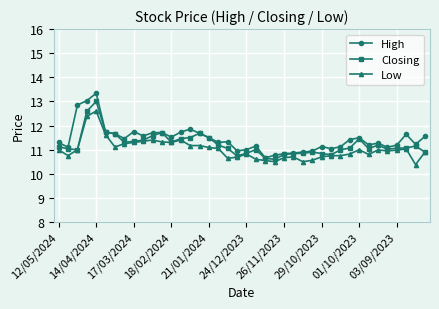

Which series has the largest range (max minus min)?

High